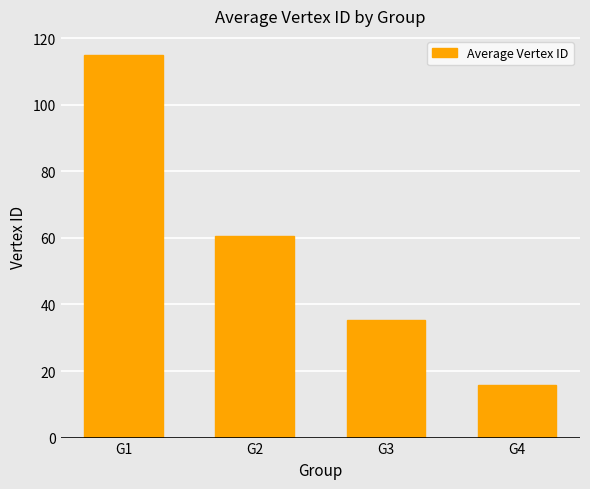

What is the difference between the values at G4 and G2?

44.7